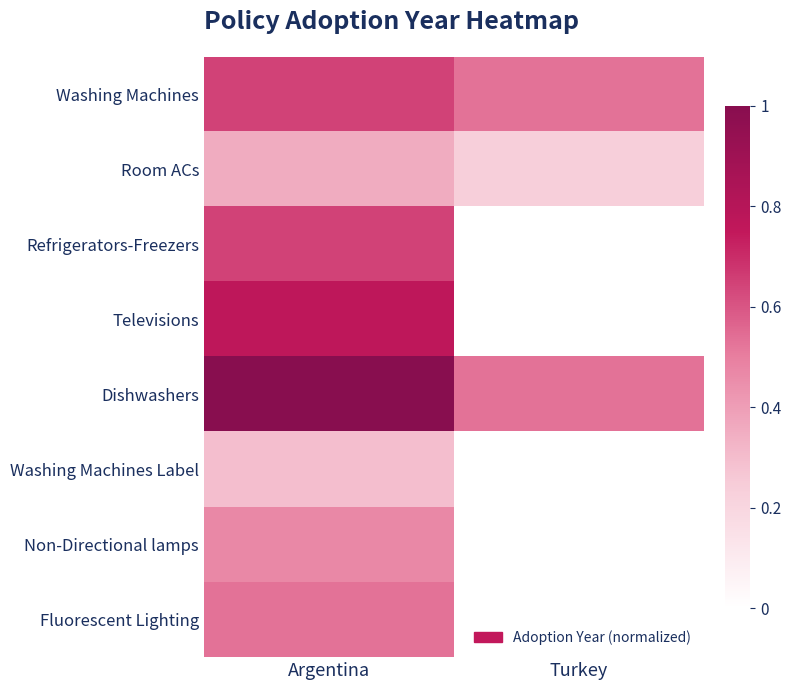

How many values in the Washing Machines Label series exceed 0?

1